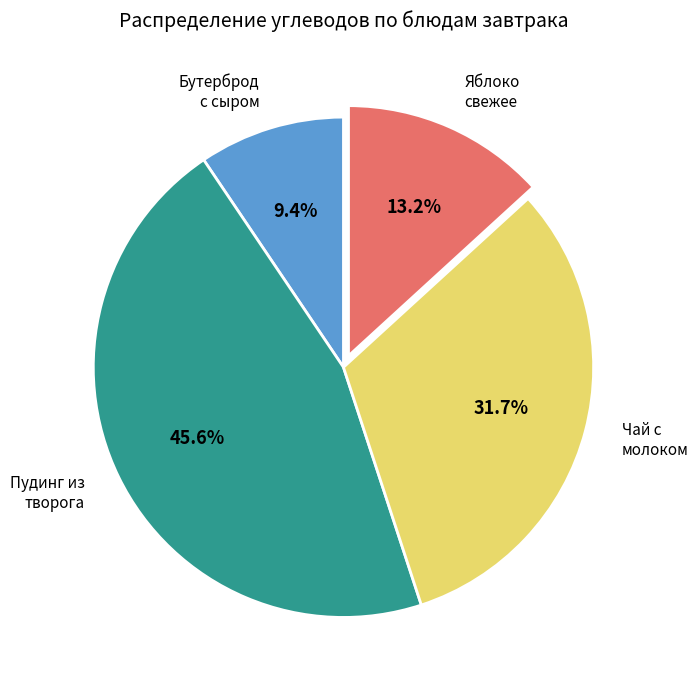

Is there a majority slice in this chart?

No